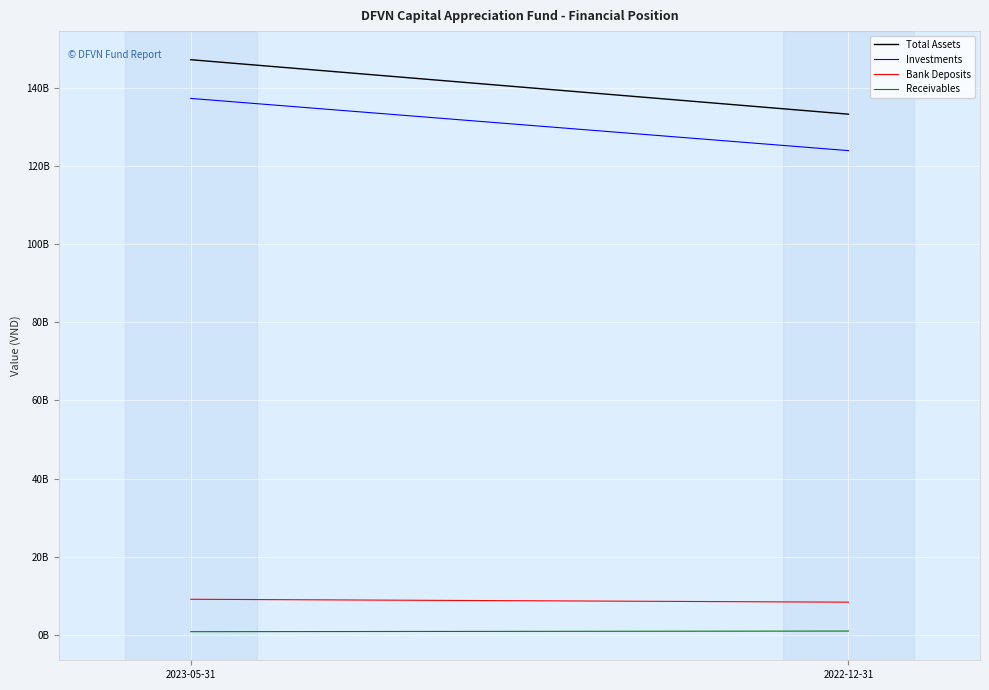

Between 2023-05-31 and 2022-12-31, which series saw the biggest shift?

Total Assets